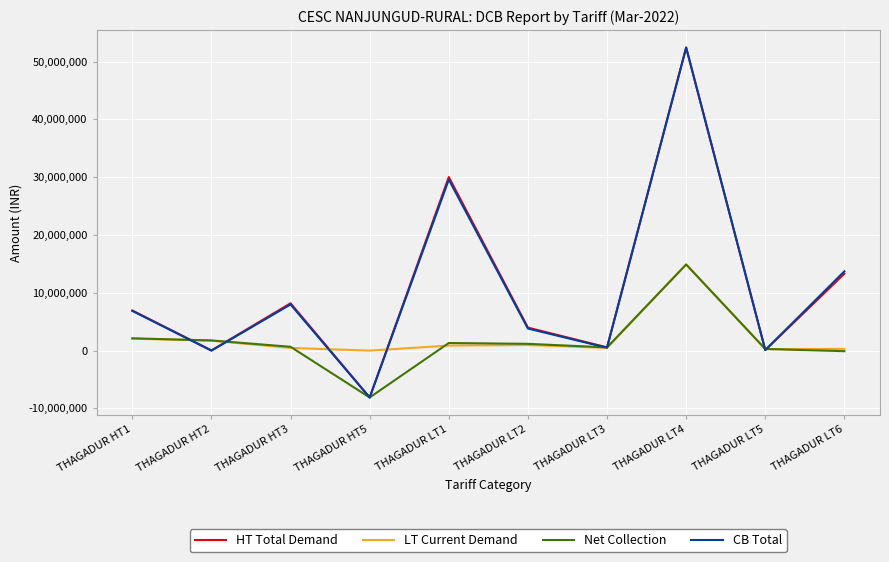

At how many categories does at least one series exceed 37331620?

1